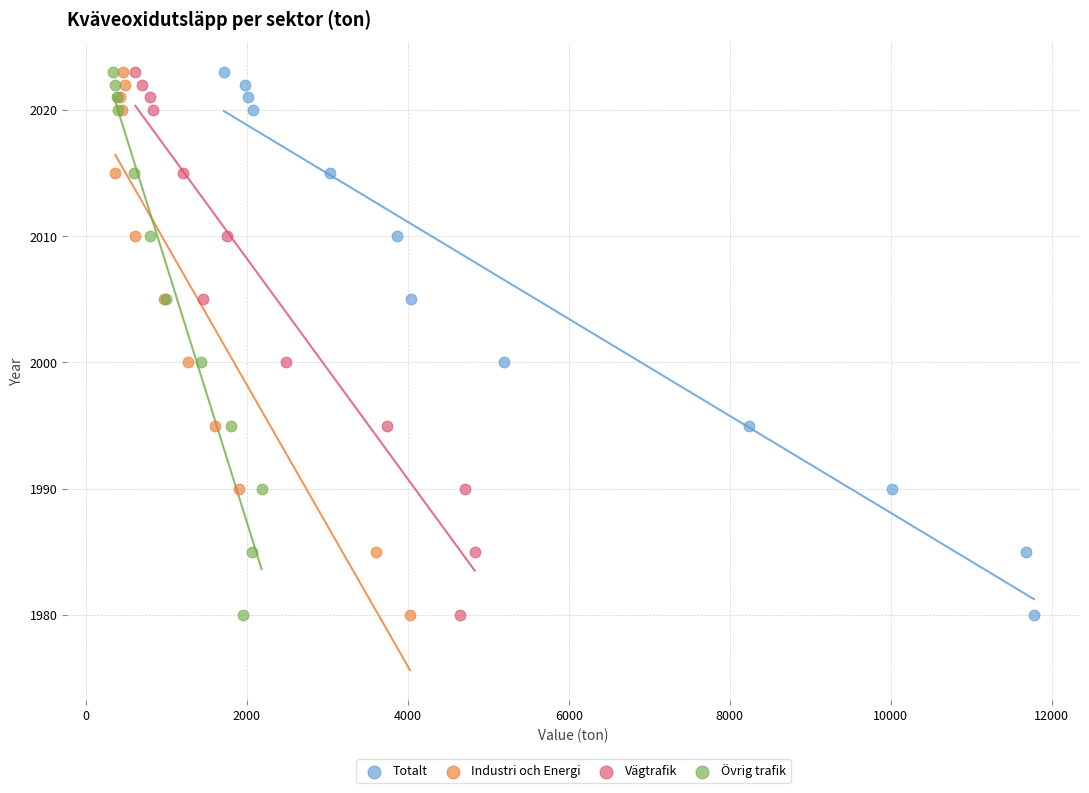

What are all the series names shown in the legend?

Totalt, Industri och Energi, Vägtrafik, Övrig trafik